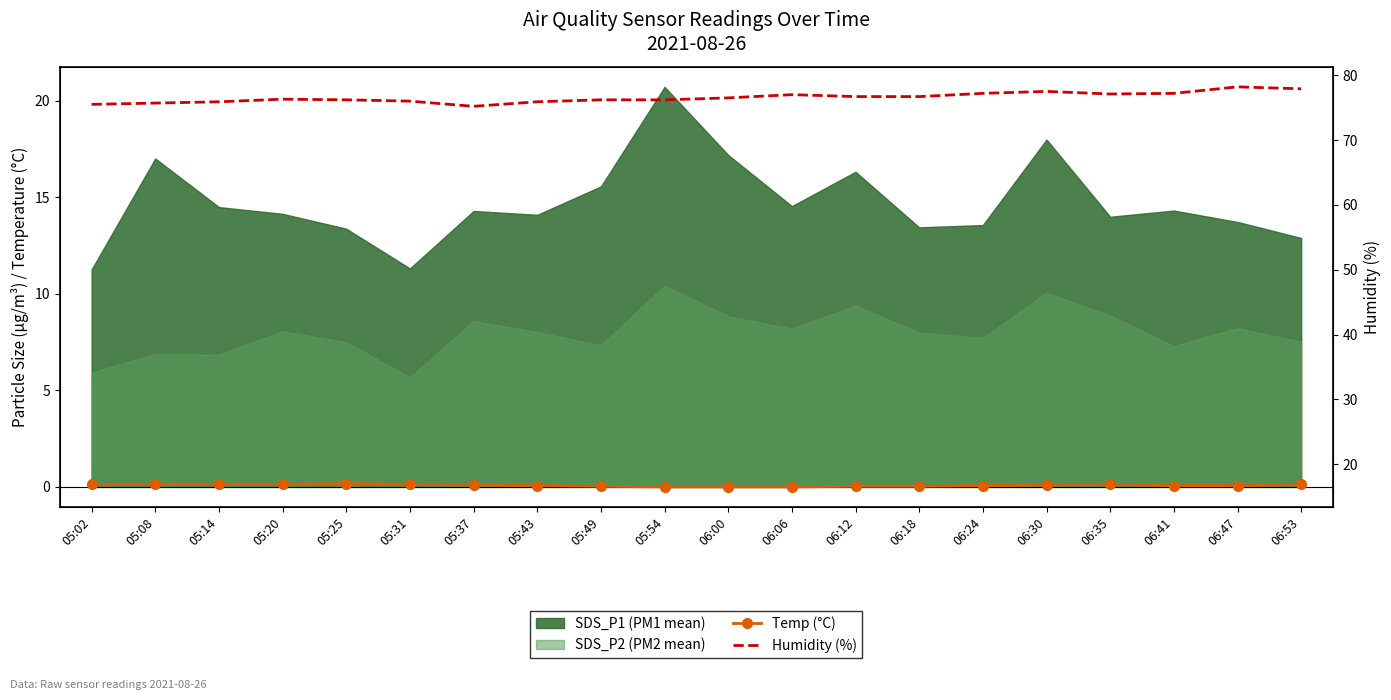

Between 05:14 and 06:06, which is larger?

05:14